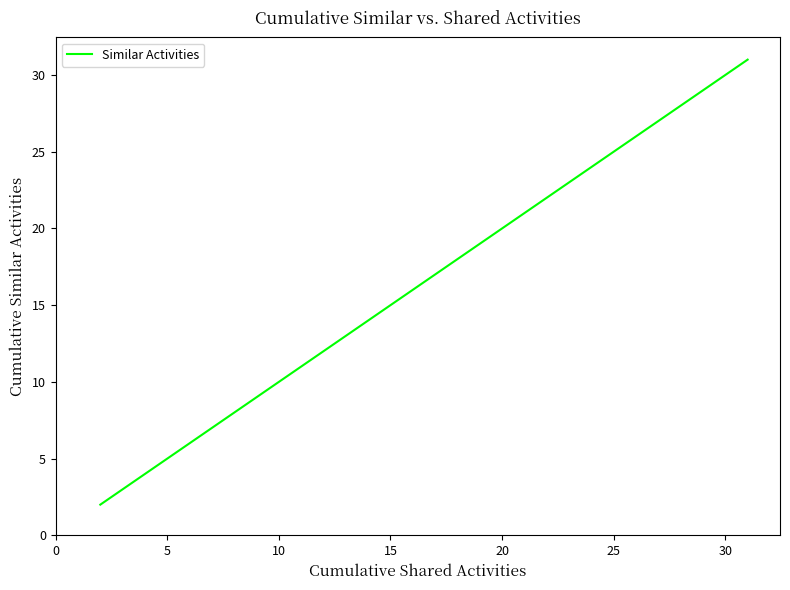

How many lines are shown in the chart?

1